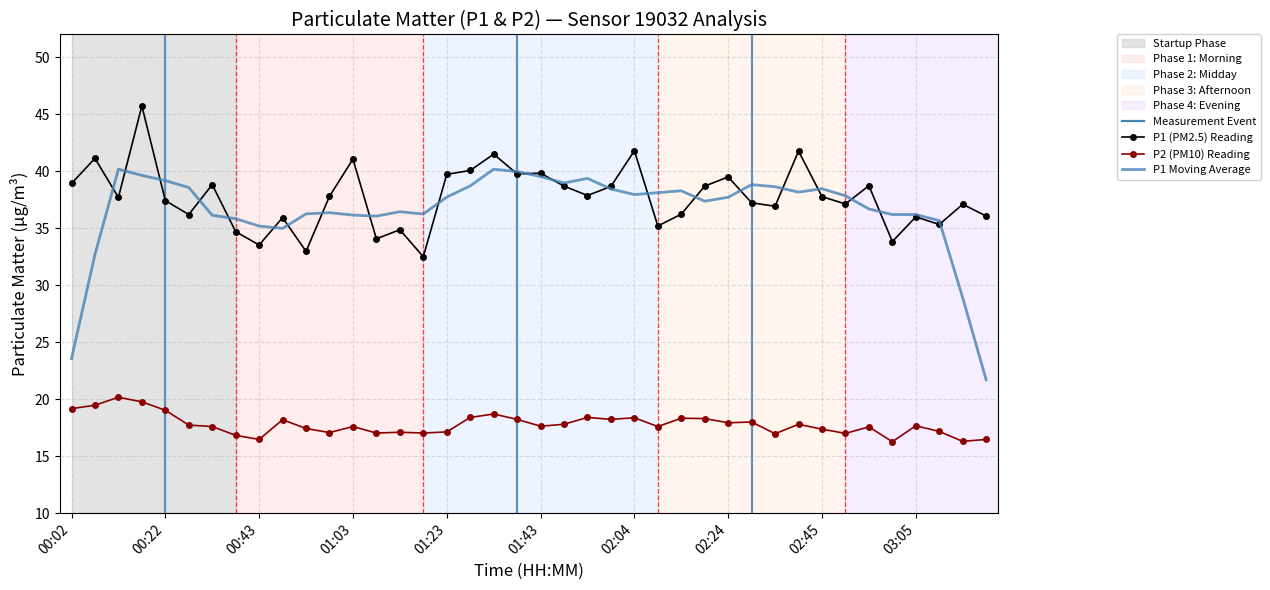

What is the difference between the P1 values at 29 and 37?

1.9